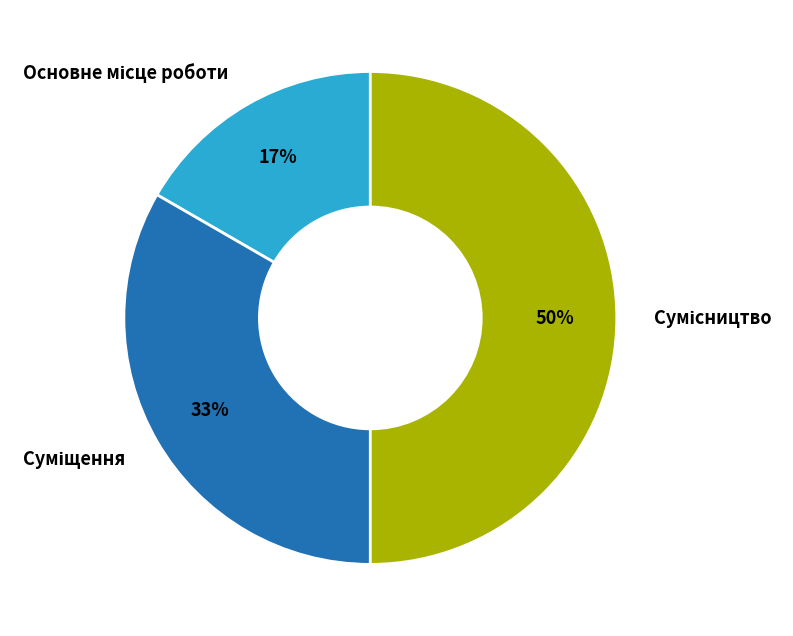

To the nearest percent, what is the difference between the largest and smallest slice percentages?

33%